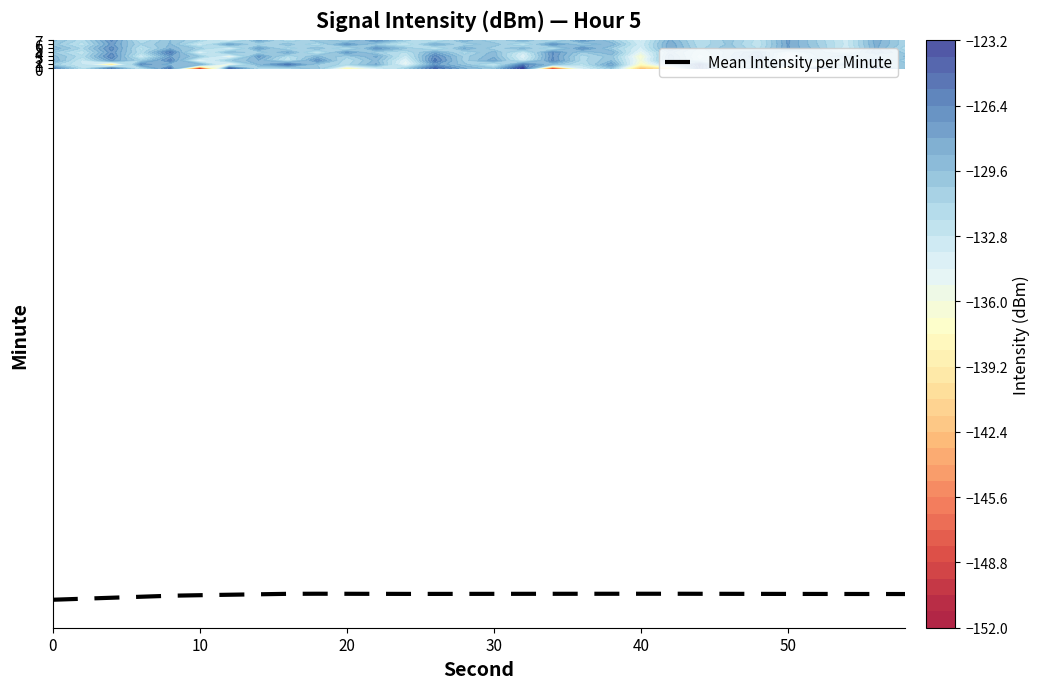

Is it true that Mean Intensity per Minute equals -71.9 at 40?

False